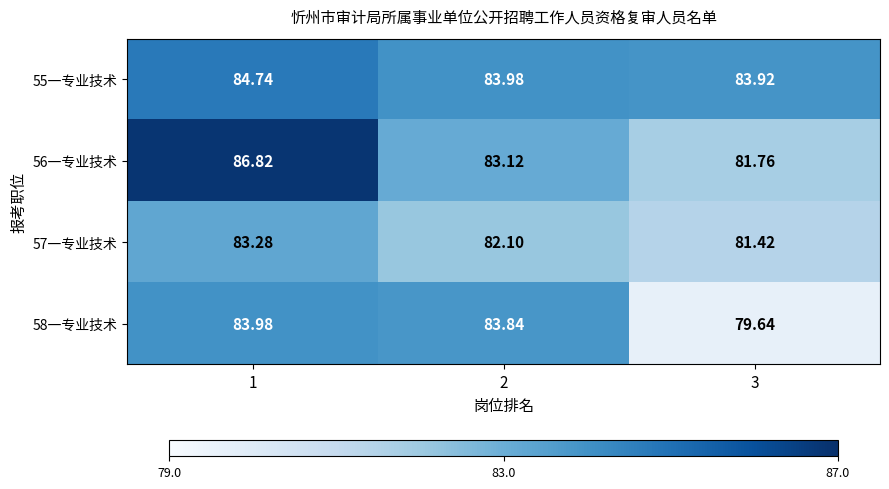

How many distinct data groups are displayed?

4